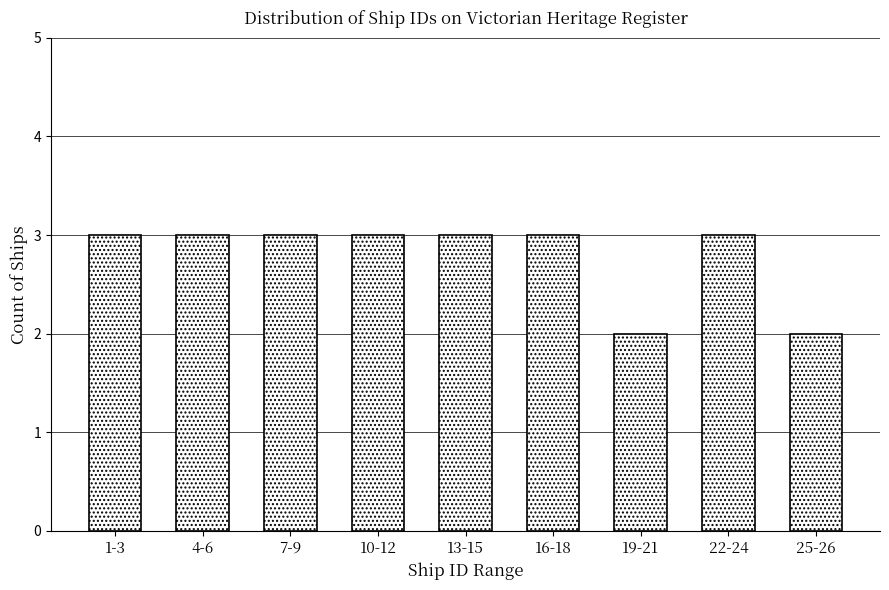

Reading right to left, extract all data points from this chart.

2	3	2	3	3	3	3	3	3